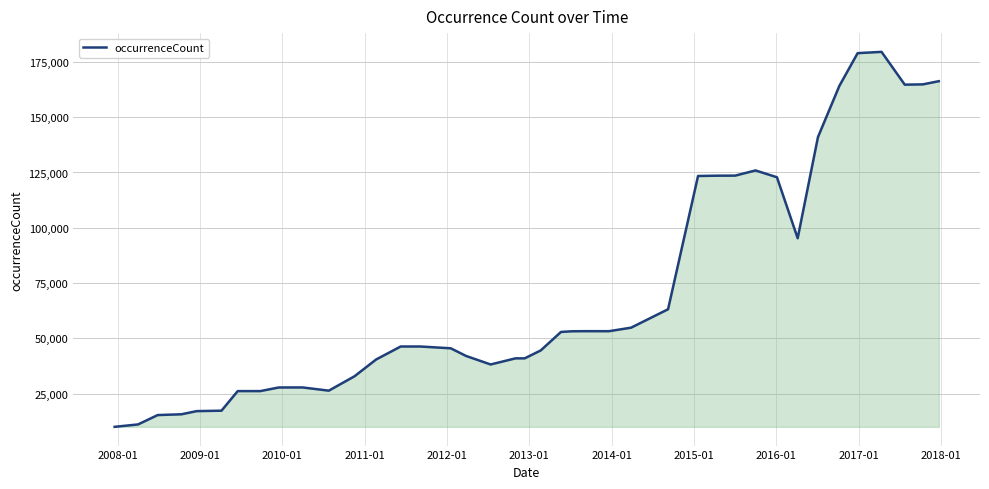

What is the smallest value displayed?

10014